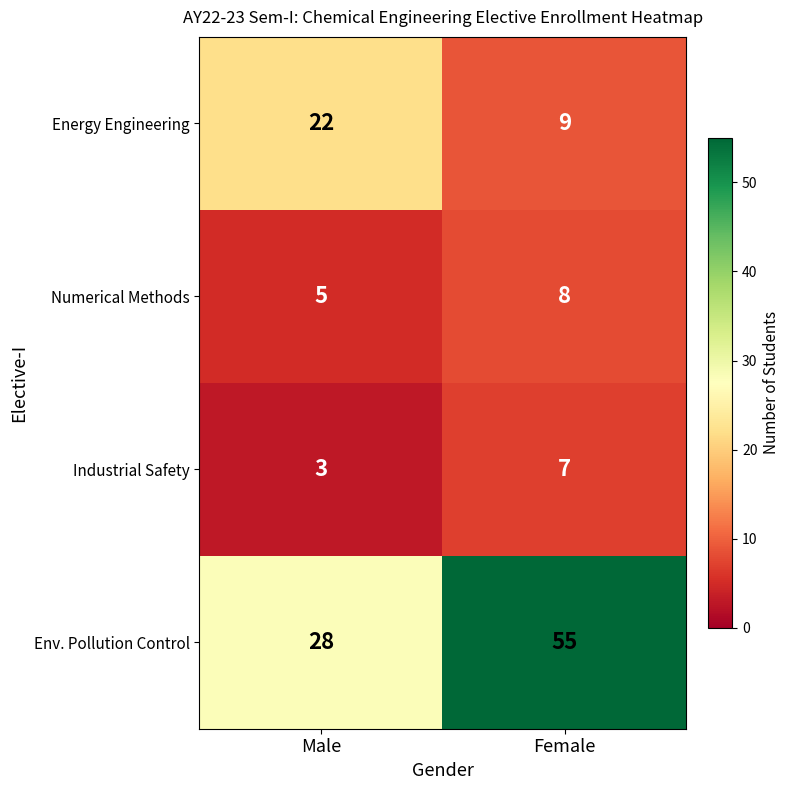

At which category is the sum across all series the highest?

Female